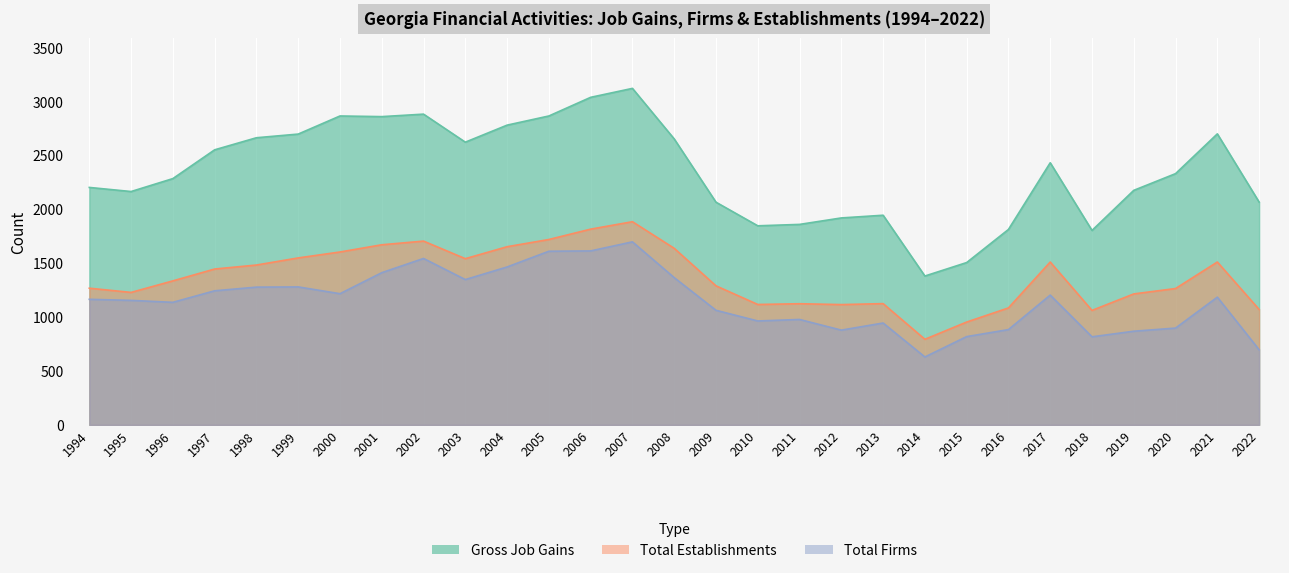

What is the sum of all Total Firms values?

33366